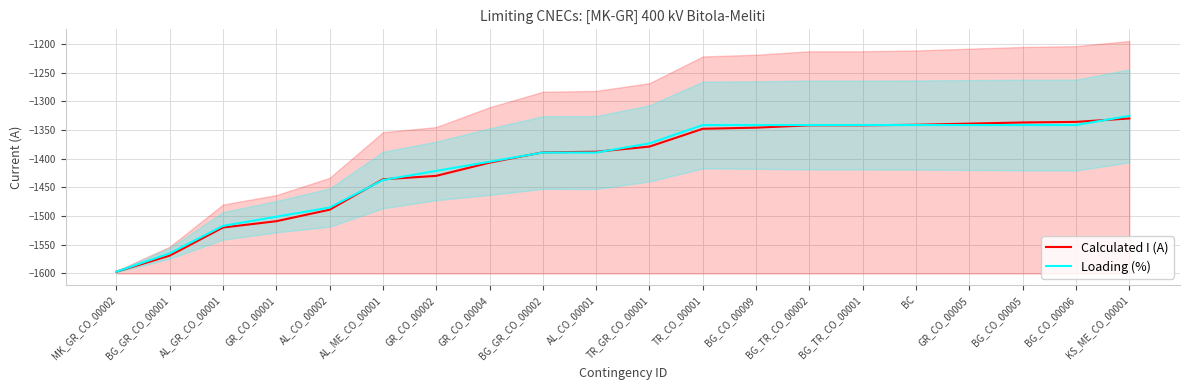

What are all the series names shown in the legend?

Calculated I (A), Loading (%)